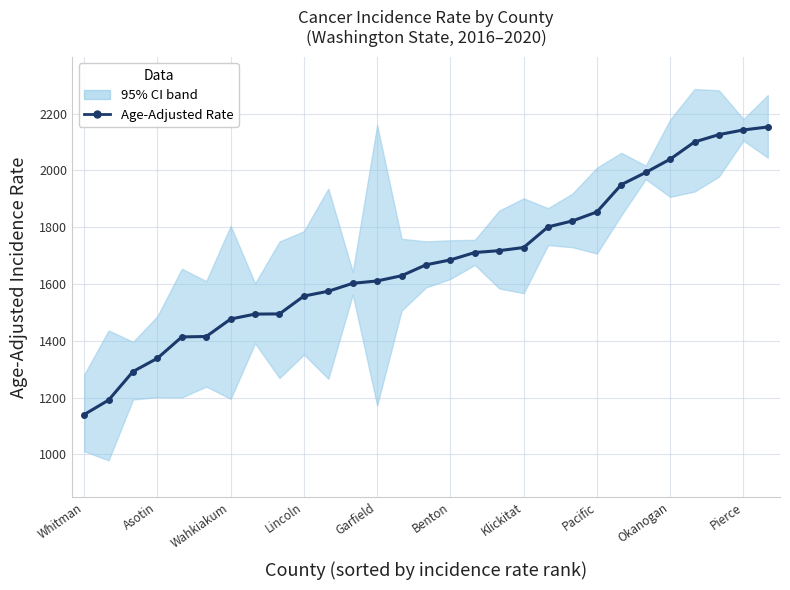

Where is the data nearest to the value 1646?

13